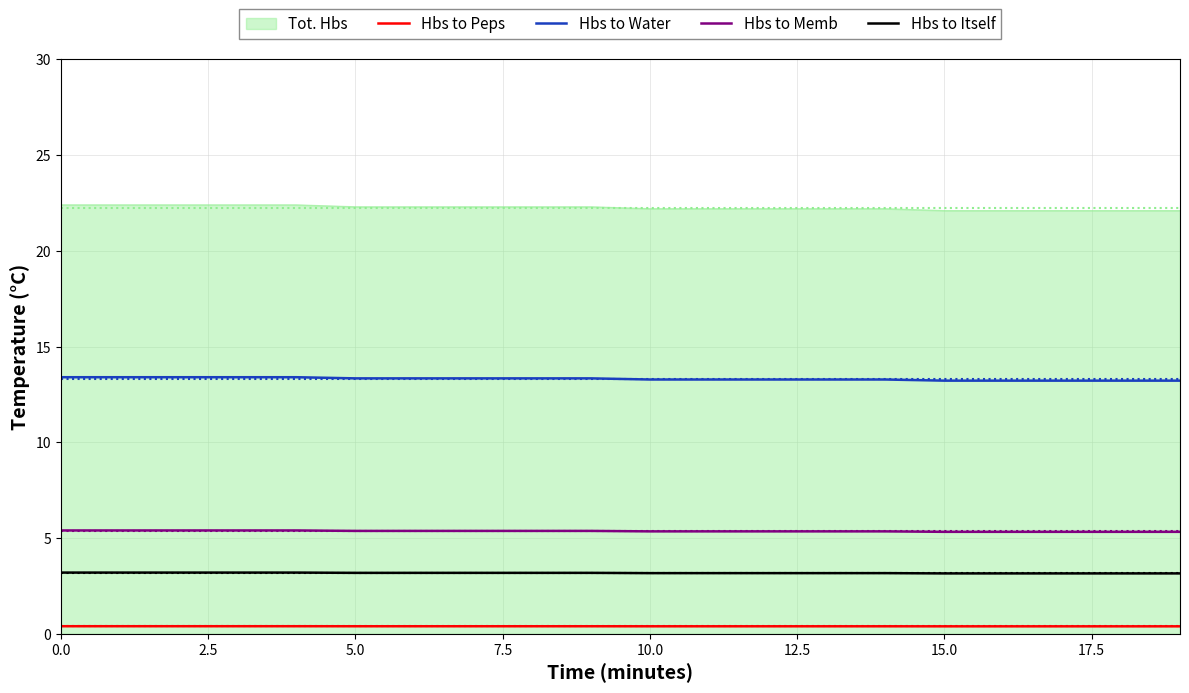

Rank the series by their maximum value, from lowest to highest.

Hbs to Peps, Hbs to Itself, Hbs to Memb, Hbs to Water, Tot. Hbs